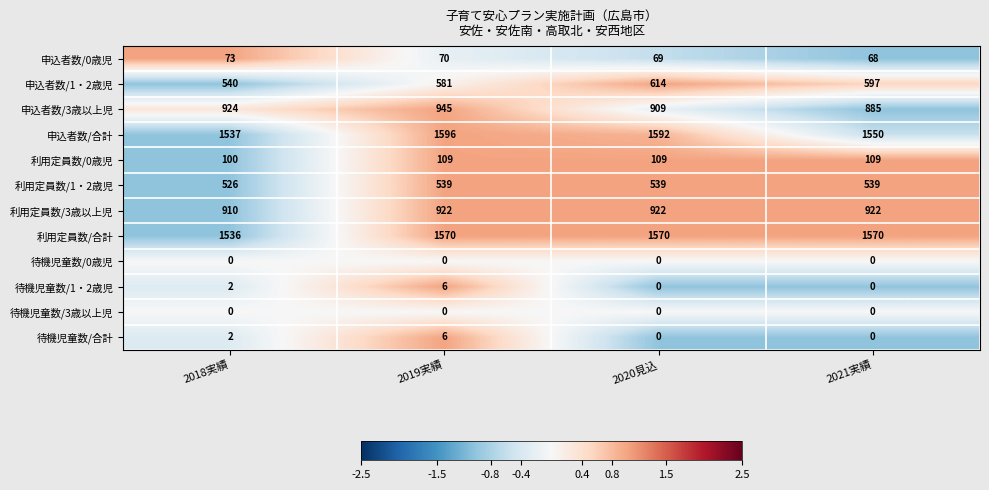

Which series has the largest range (max minus min)?

申込者数/1・2歳児